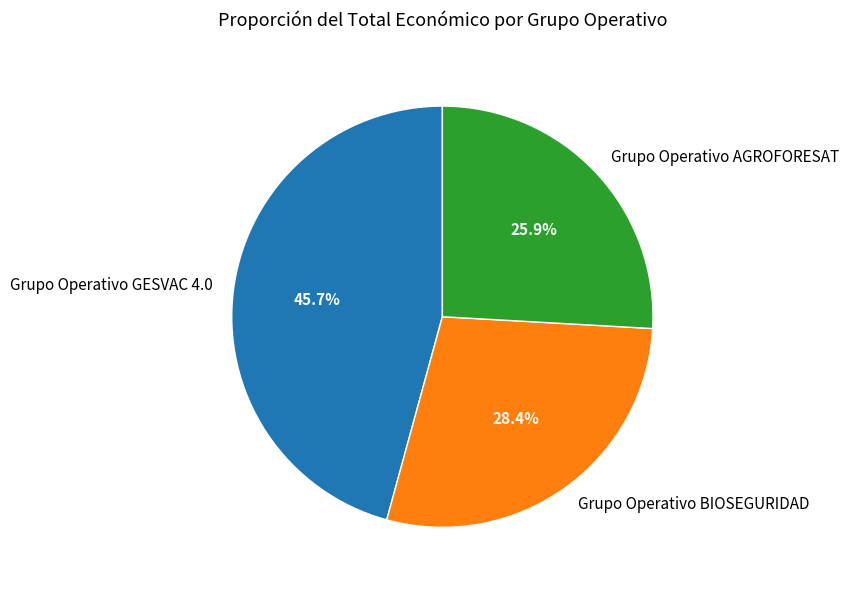

Which category has the smallest portion of the pie?

Grupo Operativo AGROFORESAT